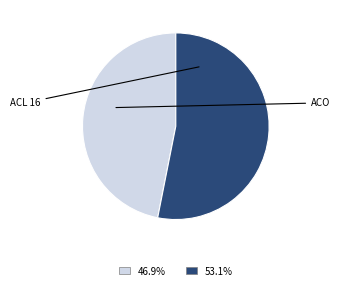

Does any single category account for the majority?

Yes